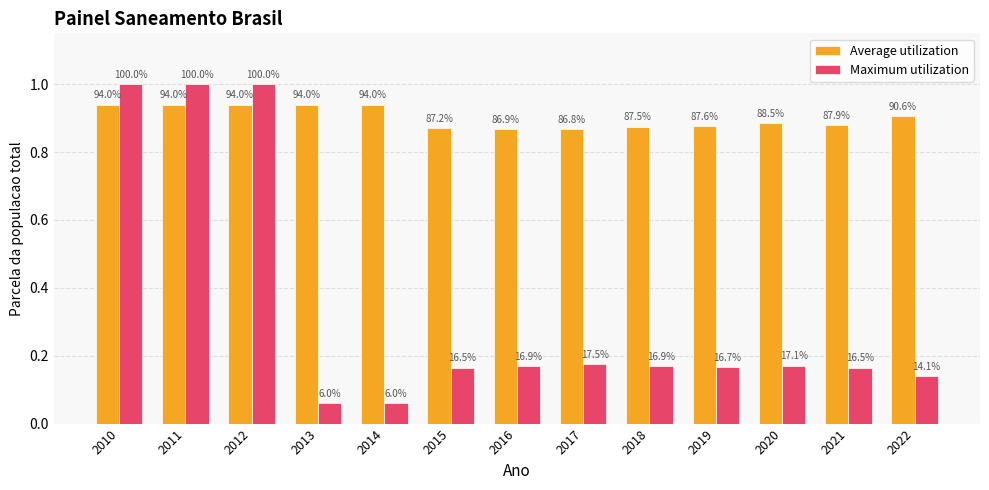

What are all the series names shown in the legend?

Average utilization, Maximum utilization